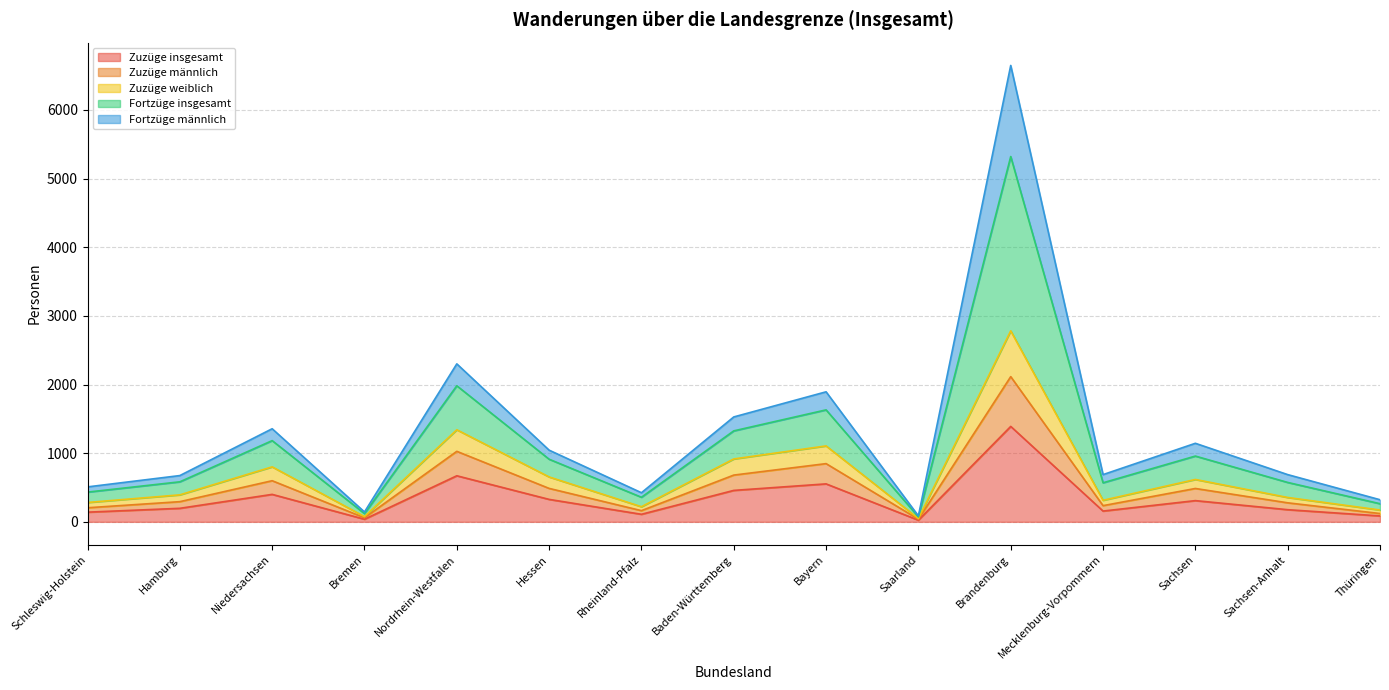

What is the maximum value for Zuzüge insgesamt?

1390